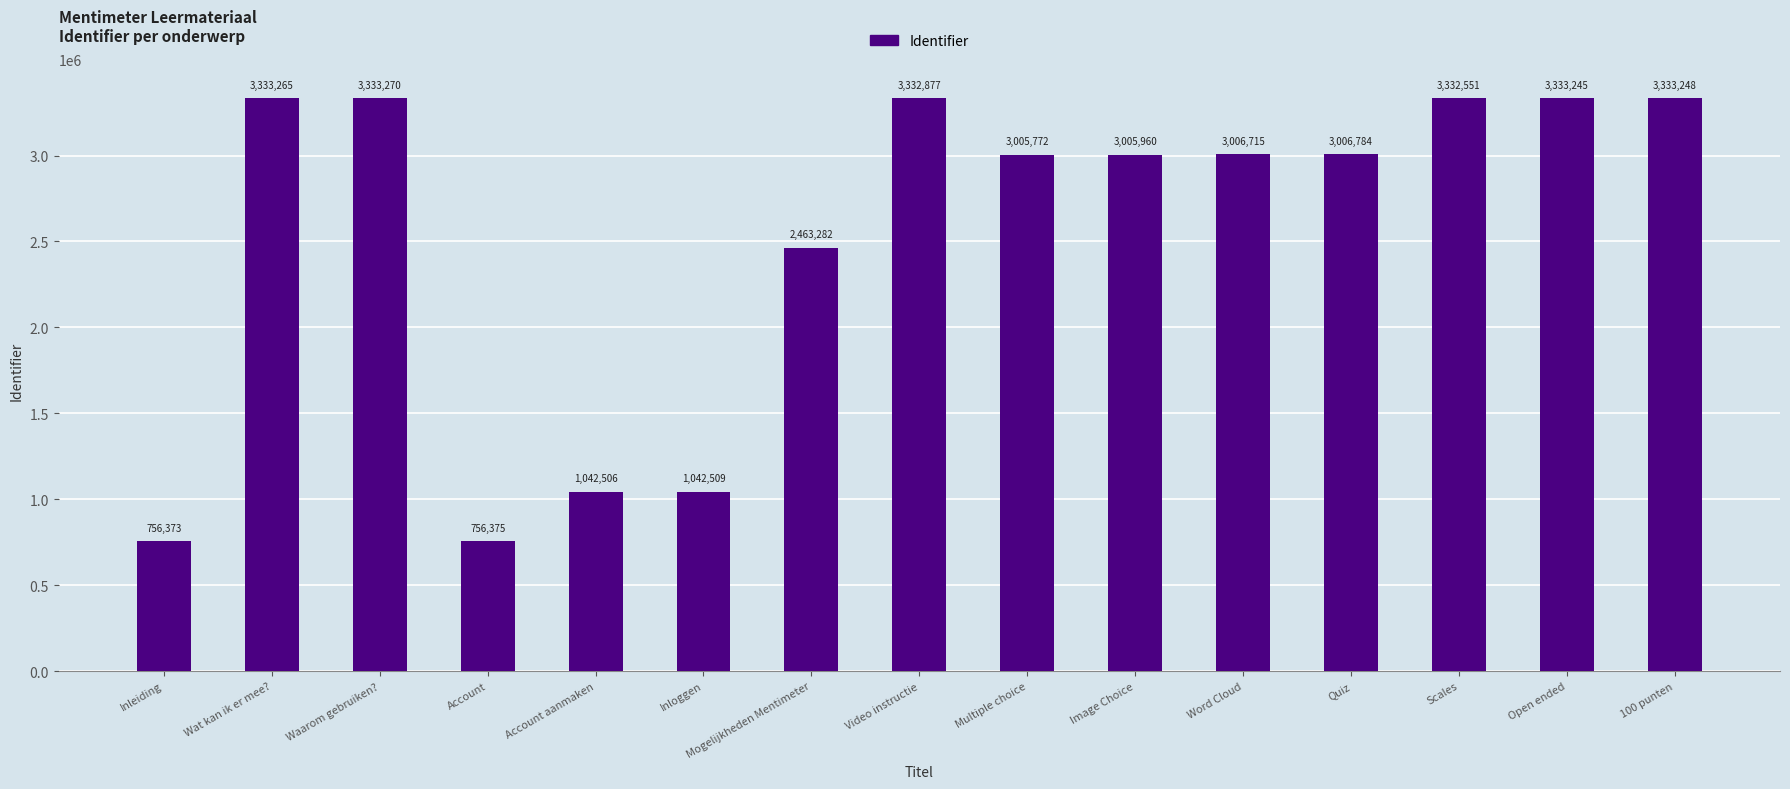

Which category has the lowest value across all series?

Inleiding